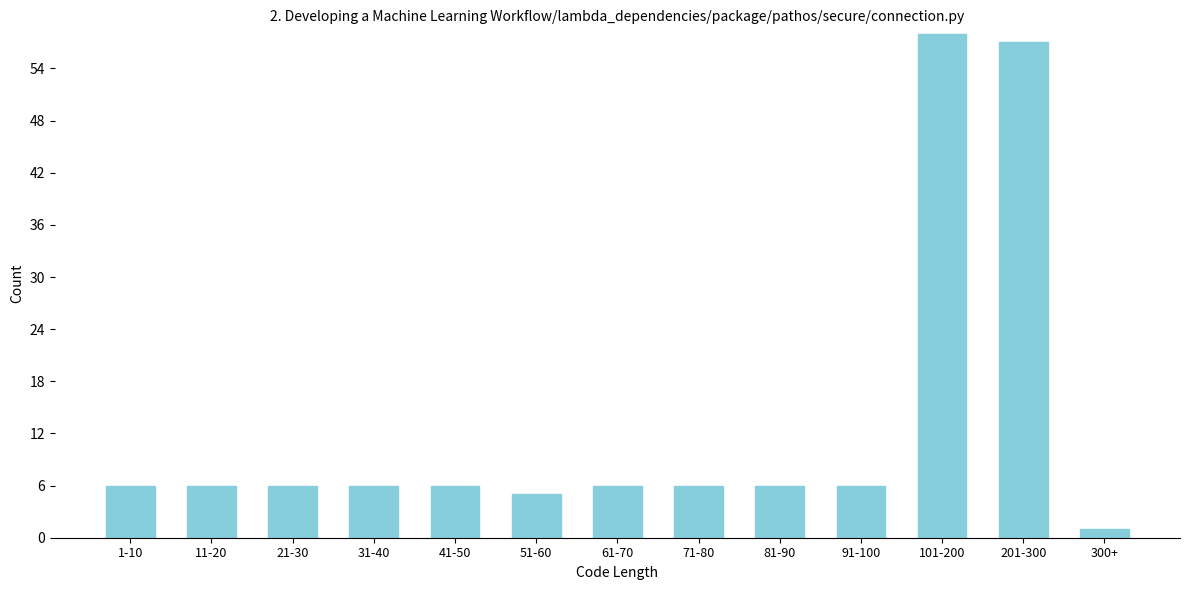

Reading left to right, transcribe all the data shown in this chart.

1-10=6	11-20=6	21-30=6	31-40=6	41-50=6	51-60=5	61-70=6	71-80=6	81-90=6	91-100=6	101-200=58	201-300=57	300+=1